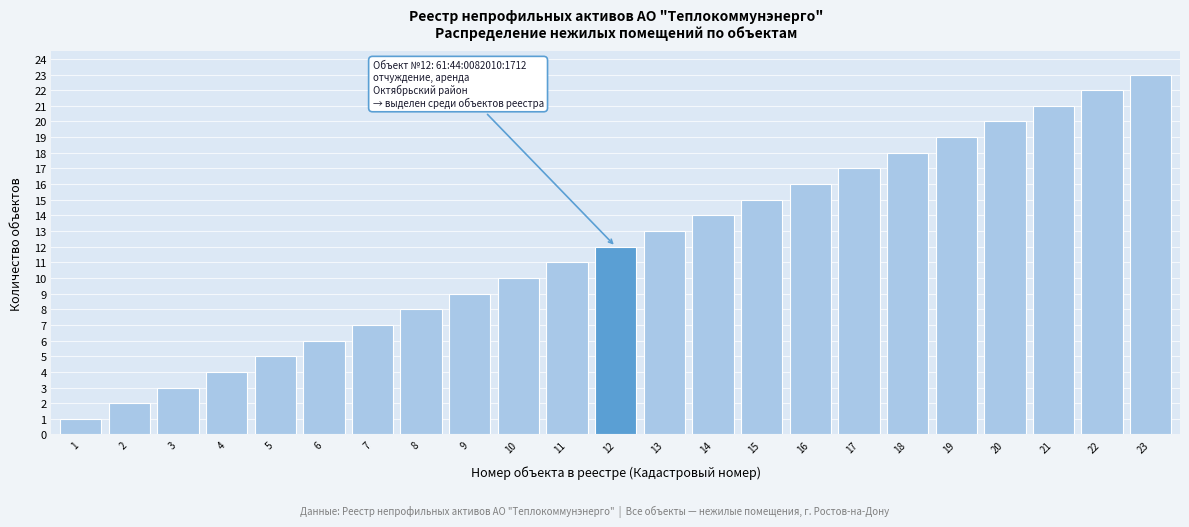

What is the change in value from 7 to 10?

+3